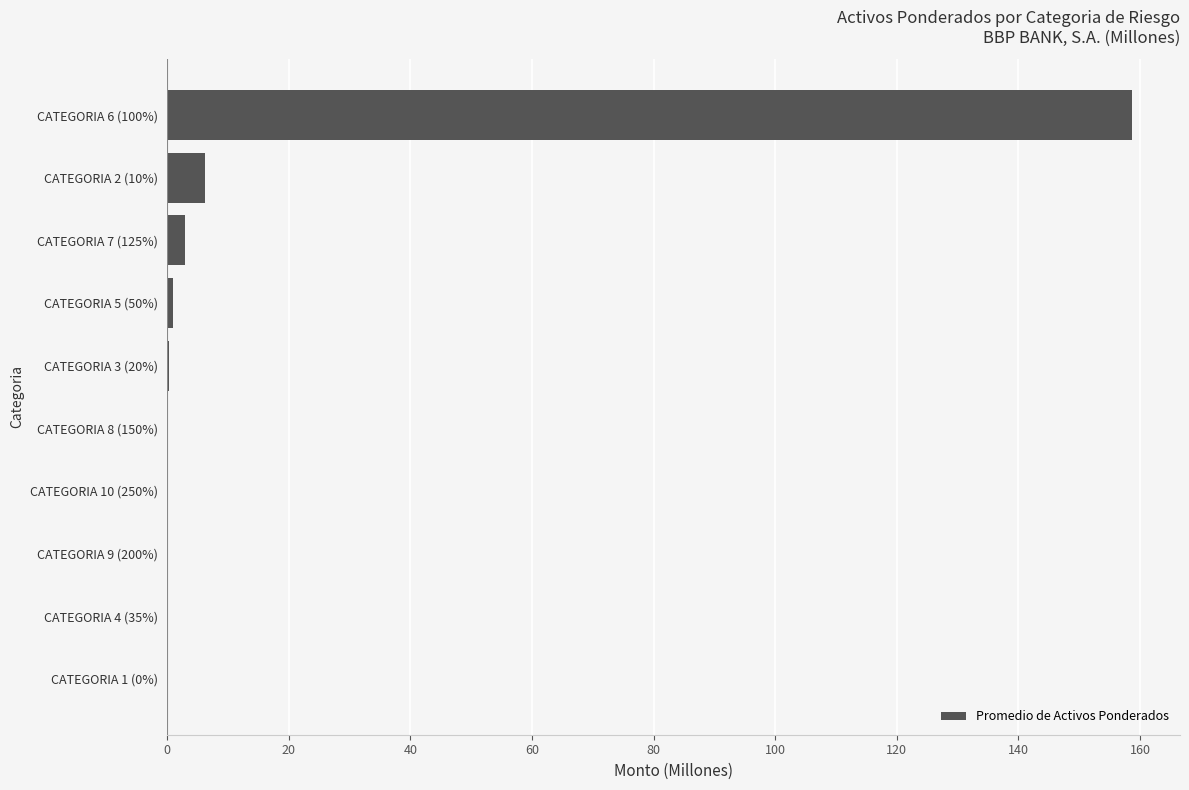

Are the bars horizontal?

Yes